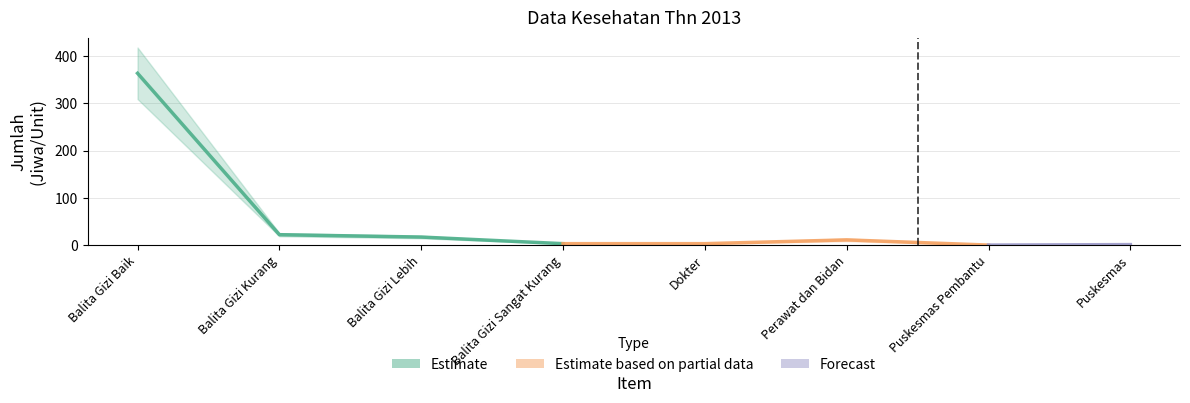

Which category has the highest value across all series?

Balita Gizi Baik